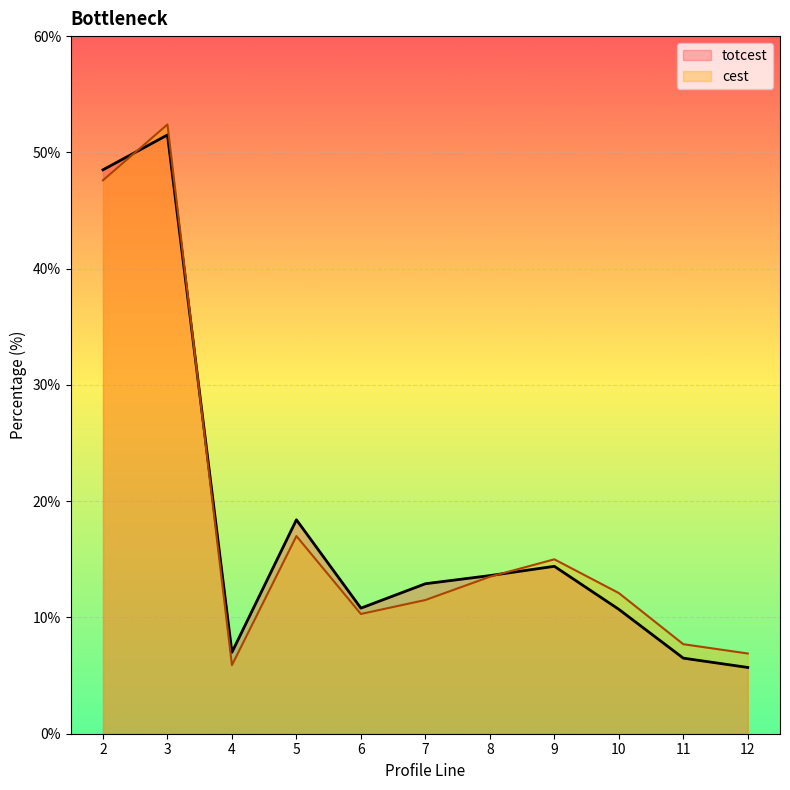

Where does the totcest series first go above 12?

2